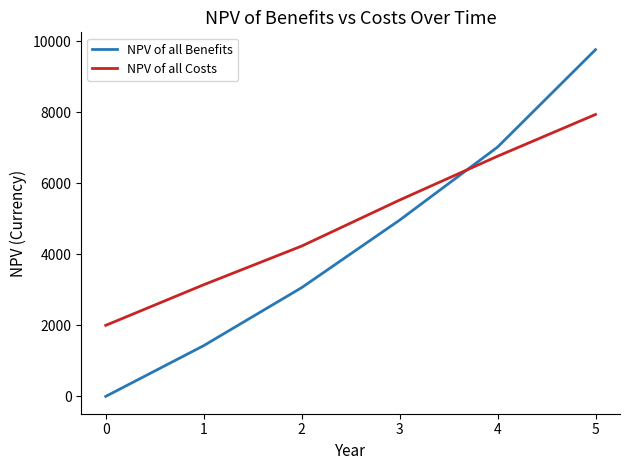

Reading left to right, what are all the values shown in this chart?

NPV of all Benefits: 0.0	1428.6	3061.2	4961.7	7018.4	9760.8
NPV of all Costs: 2000.0	3142.9	4231.3	5527.0	6761.1	7936.4